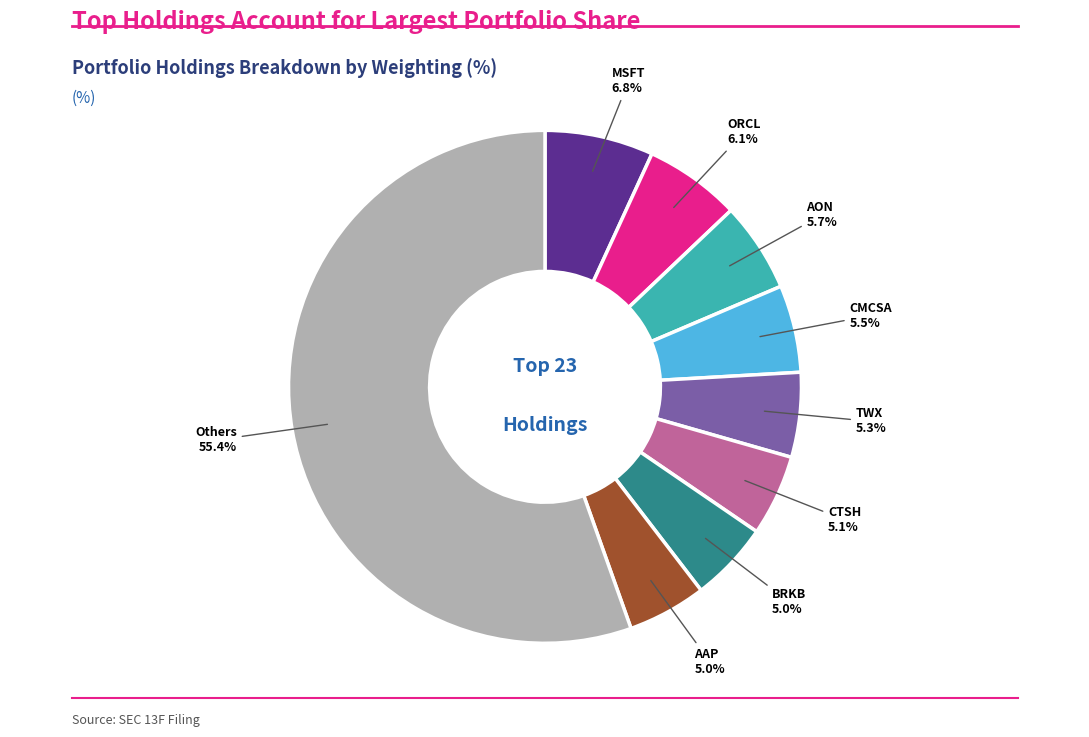

Does any single category account for the majority?

Yes